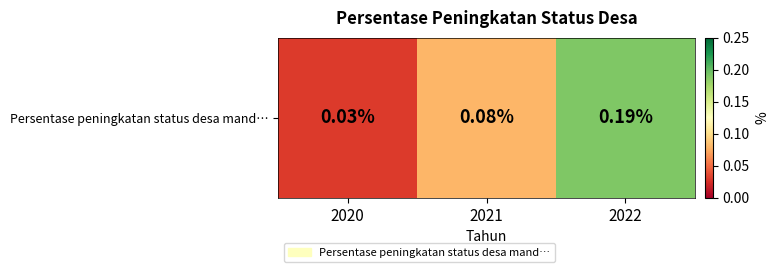

Which category has the highest value across all series?

2022